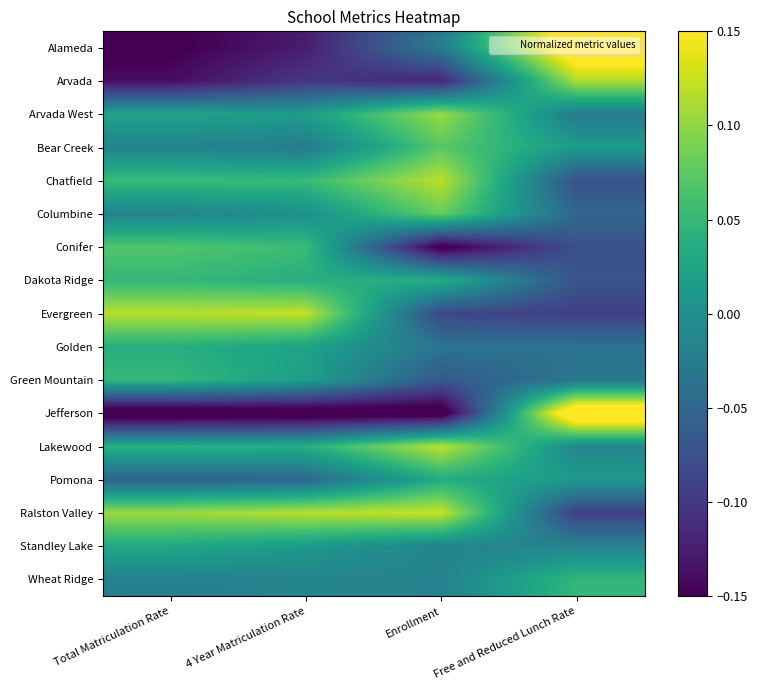

Reading left to right, transcribe all the data shown in this chart.

Alameda: Total Matriculation Rate=-0.2	4 Year Matriculation Rate=-0.1	Enrollment=-0.0	Free and Reduced Lunch Rate=0.2
Arvada: Total Matriculation Rate=-0.1	4 Year Matriculation Rate=-0.1	Enrollment=-0.1	Free and Reduced Lunch Rate=0.1
Arvada West: Total Matriculation Rate=0.0	4 Year Matriculation Rate=0.0	Enrollment=0.1	Free and Reduced Lunch Rate=-0.0
Bear Creek: Total Matriculation Rate=-0.0	4 Year Matriculation Rate=-0.0	Enrollment=0.1	Free and Reduced Lunch Rate=0.0
Chatfield: Total Matriculation Rate=0.1	4 Year Matriculation Rate=0.1	Enrollment=0.1	Free and Reduced Lunch Rate=-0.1
Columbine: Total Matriculation Rate=-0.0	4 Year Matriculation Rate=0.0	Enrollment=0.1	Free and Reduced Lunch Rate=-0.1
Conifer: Total Matriculation Rate=0.1	4 Year Matriculation Rate=0.1	Enrollment=-0.2	Free and Reduced Lunch Rate=-0.1
Dakota Ridge: Total Matriculation Rate=0.0	4 Year Matriculation Rate=0.0	Enrollment=0.0	Free and Reduced Lunch Rate=-0.1
Evergreen: Total Matriculation Rate=0.1	4 Year Matriculation Rate=0.1	Enrollment=-0.1	Free and Reduced Lunch Rate=-0.1
Golden: Total Matriculation Rate=0.0	4 Year Matriculation Rate=0.0	Enrollment=-0.0	Free and Reduced Lunch Rate=-0.0
Green Mountain: Total Matriculation Rate=0.1	4 Year Matriculation Rate=0.0	Enrollment=-0.1	Free and Reduced Lunch Rate=-0.0
Jefferson: Total Matriculation Rate=-0.2	4 Year Matriculation Rate=-0.2	Enrollment=-0.2	Free and Reduced Lunch Rate=0.2
Lakewood: Total Matriculation Rate=0.0	4 Year Matriculation Rate=0.0	Enrollment=0.1	Free and Reduced Lunch Rate=-0.0
Pomona: Total Matriculation Rate=-0.1	4 Year Matriculation Rate=-0.0	Enrollment=0.0	Free and Reduced Lunch Rate=0.0
Ralston Valley: Total Matriculation Rate=0.1	4 Year Matriculation Rate=0.1	Enrollment=0.1	Free and Reduced Lunch Rate=-0.1
Standley Lake: Total Matriculation Rate=0.0	4 Year Matriculation Rate=0.0	Enrollment=-0.0	Free and Reduced Lunch Rate=-0.0
Wheat Ridge: Total Matriculation Rate=-0.0	4 Year Matriculation Rate=-0.0	Enrollment=-0.0	Free and Reduced Lunch Rate=0.0